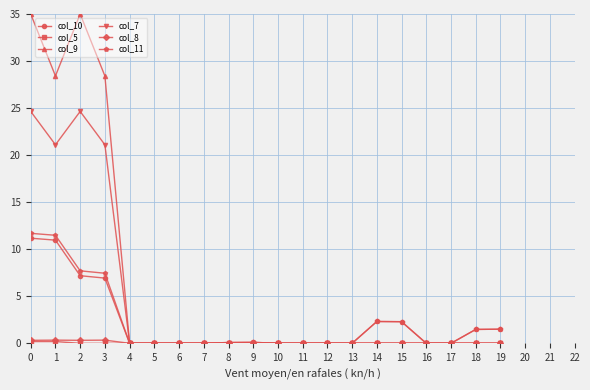

Which series has the largest range (max minus min)?

col_9